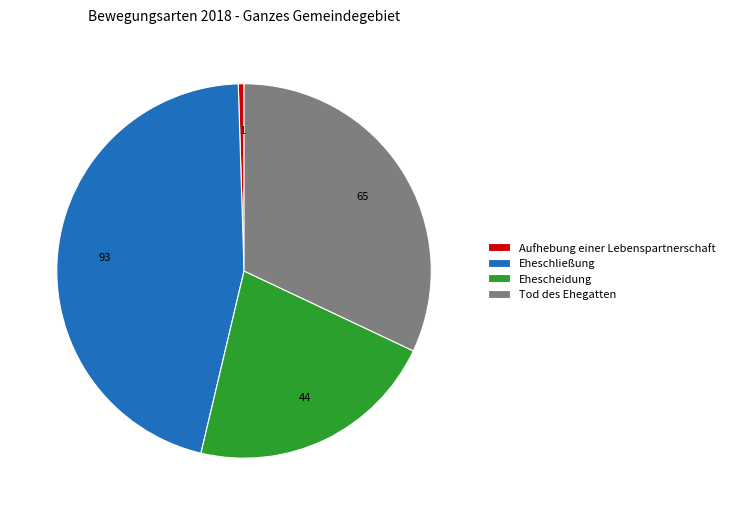

How many slices are in this pie chart?

4